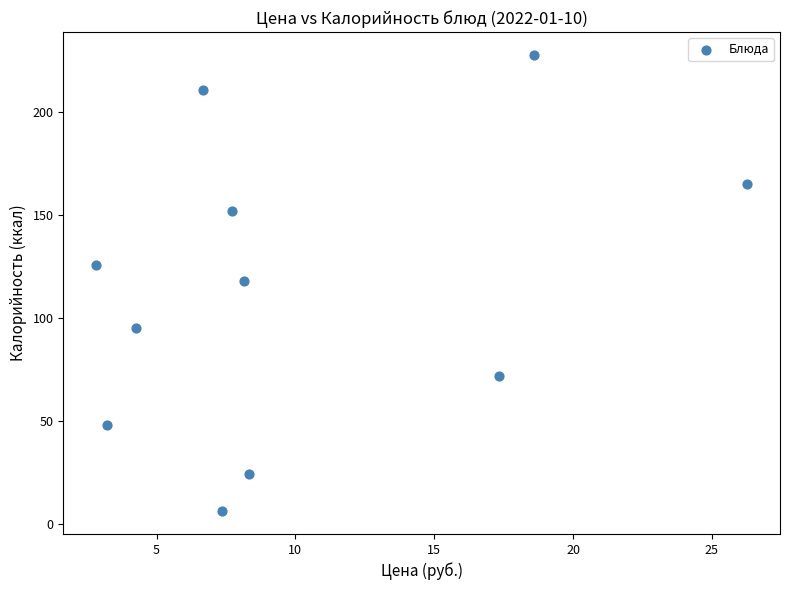

What is the average Y value?

113